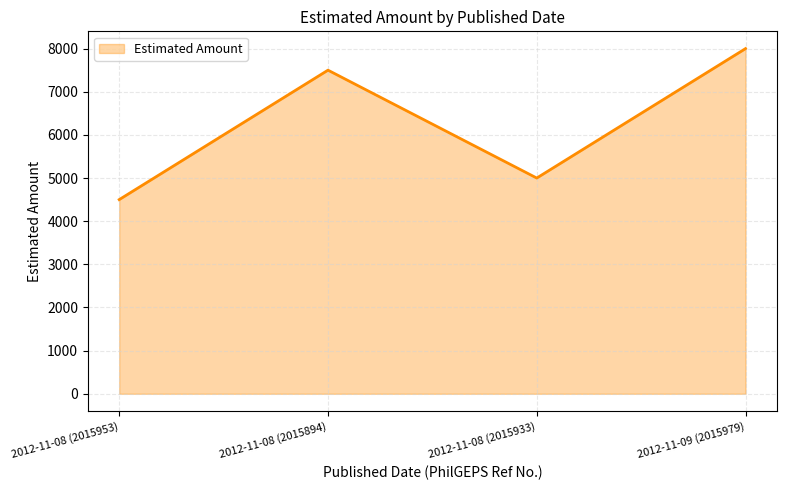

Count the values in the range 5000 to 8000.

3